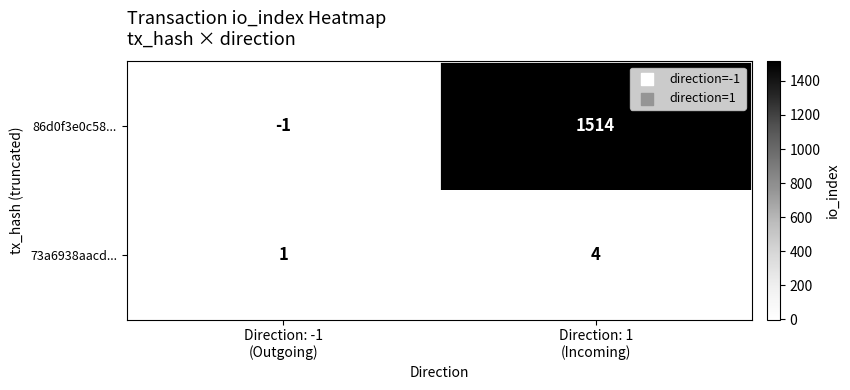

How many series are shown in this chart?

2